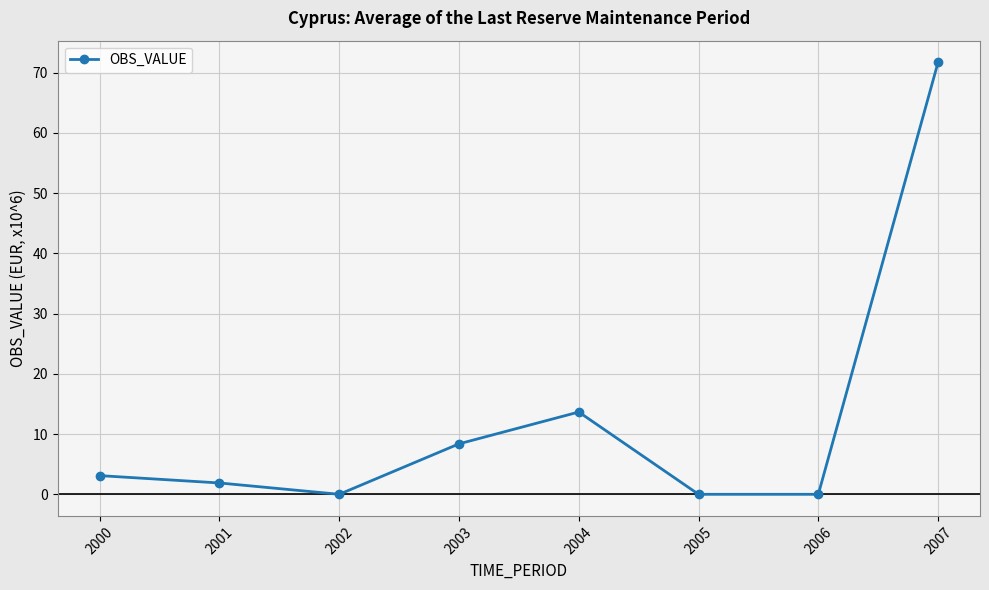

At which label is the value closest to 35?

2004